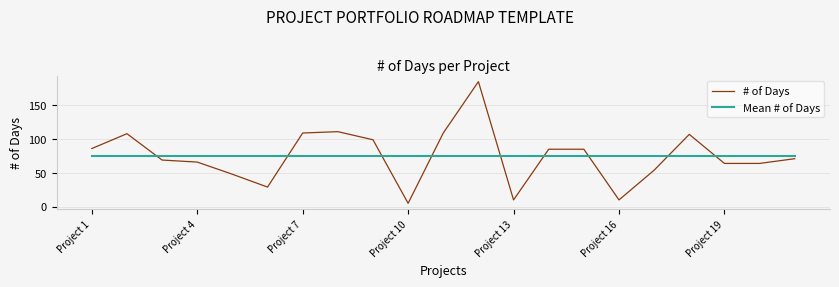

Rank the series by their maximum value, from highest to lowest.

# of Days, Mean # of Days